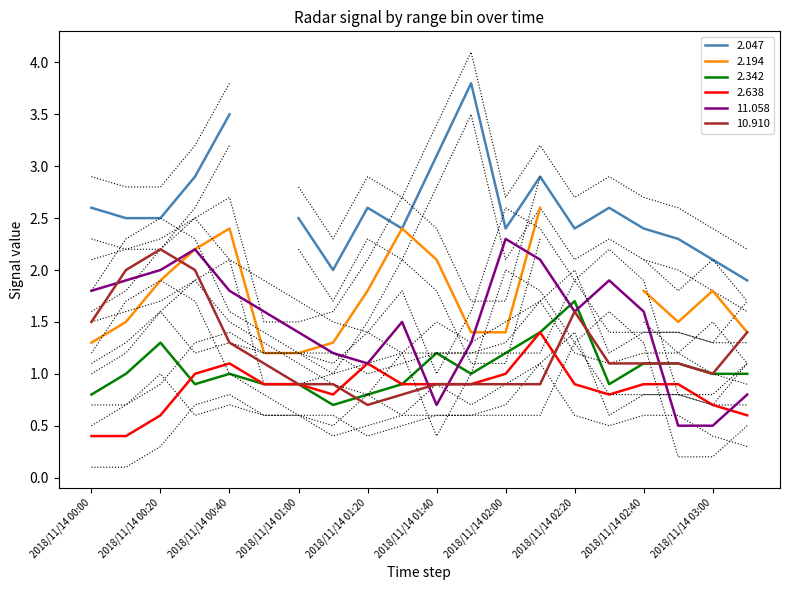

The value of 11.058 at 2018/11/14 01:00 is 0.4. True or false?

False